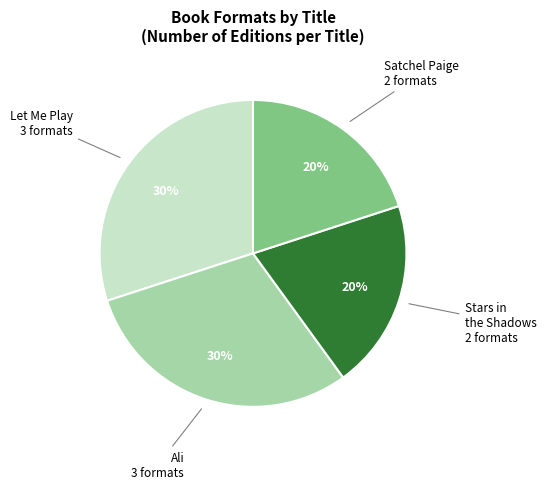

To the nearest percent, what is the average slice percentage?

25%